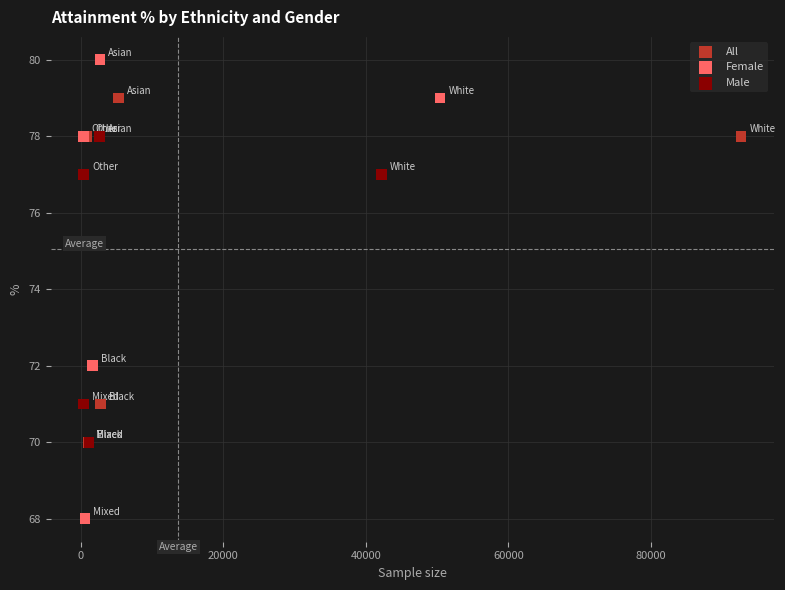

Which series reaches the minimum Y coordinate?

Female